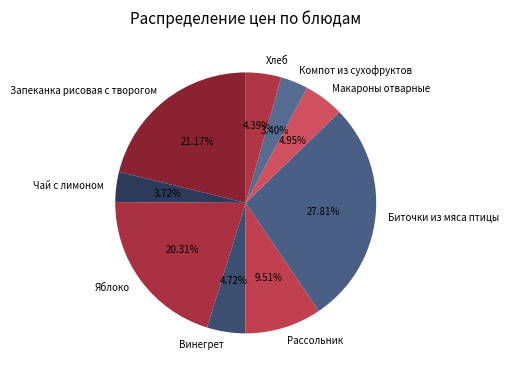

What is the largest slice in the pie chart?

Биточки из мяса птицы